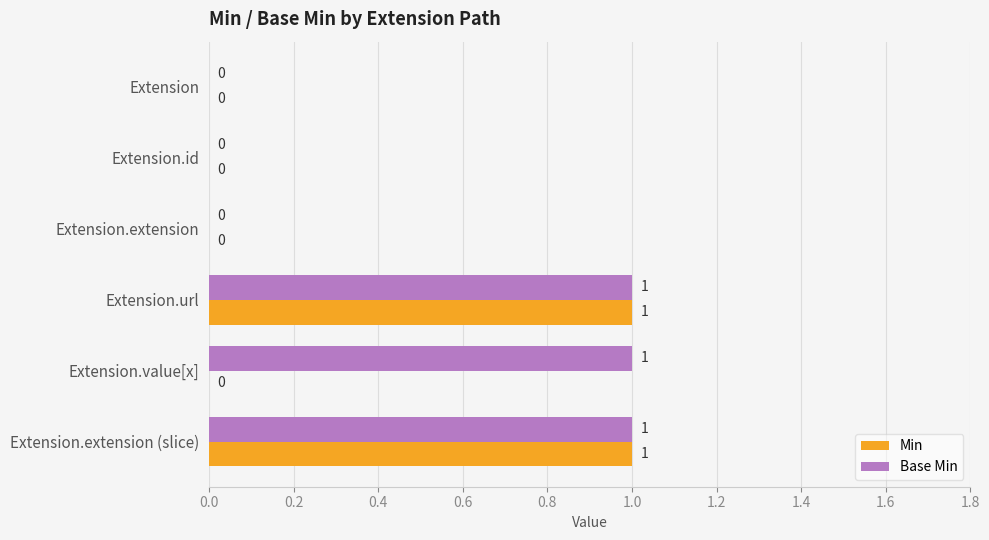

Is the value of Min at Extension.url greater than the value of Base Min at Extension.extension?

Yes